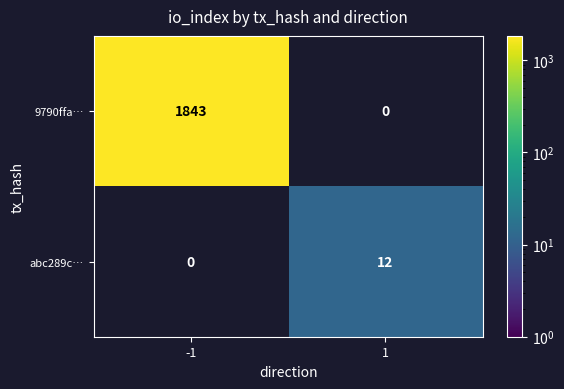

True or false: abc289c… has a value of 19 at 1.

False